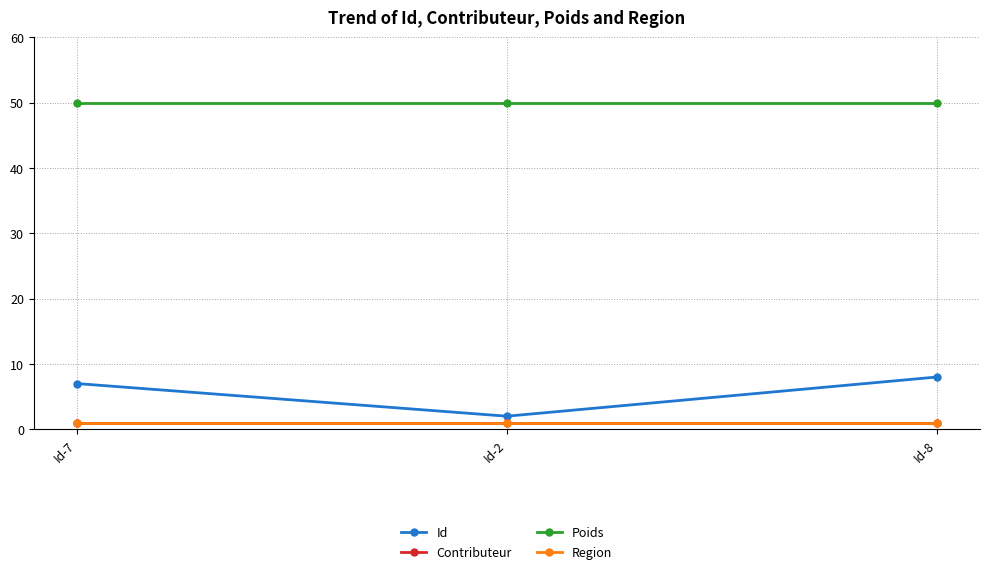

Is this an area chart (filled region under the line)?

No